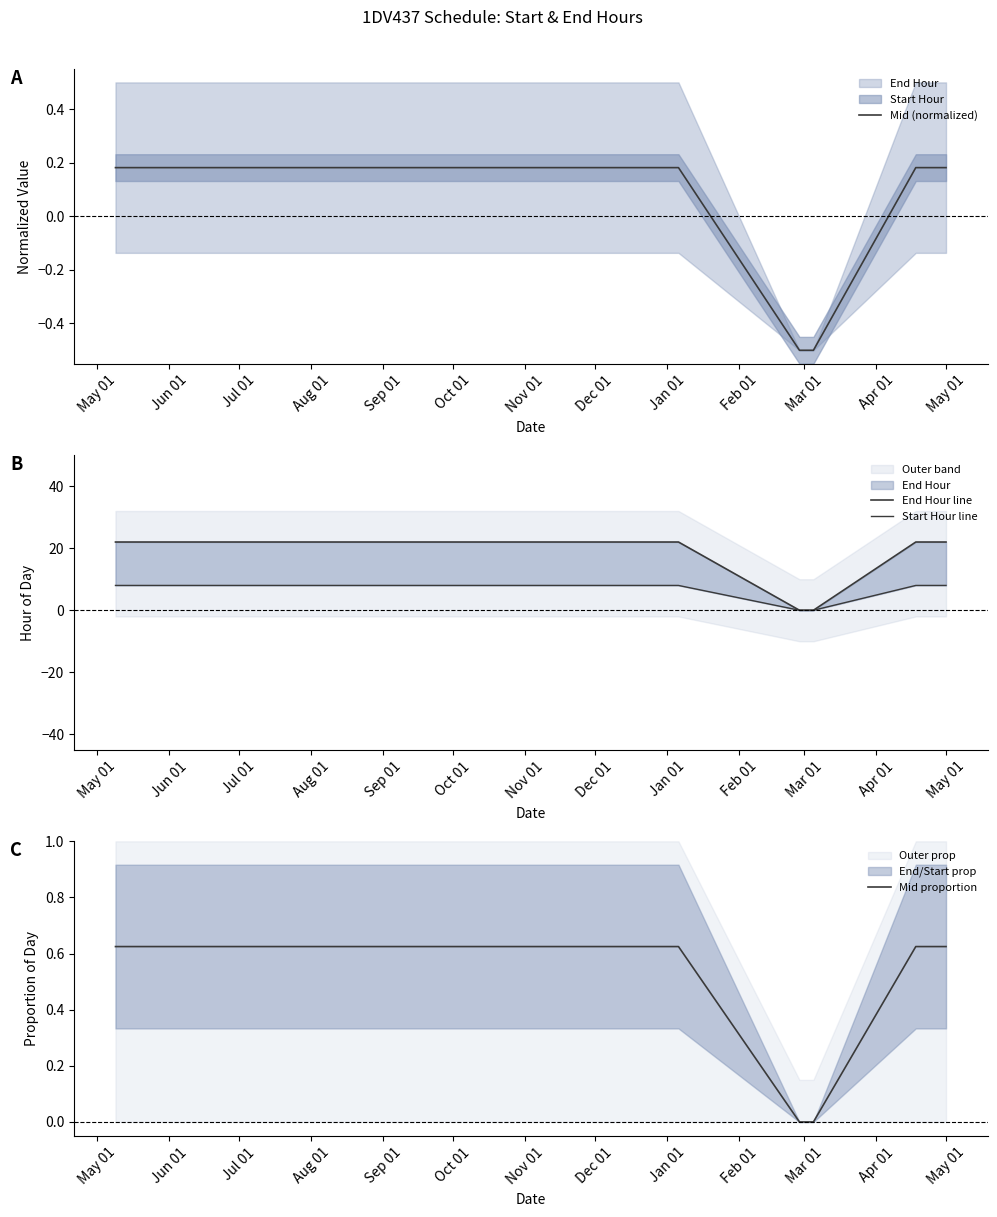

What is the lowest value of the Mid (normalized) series?

-0.5